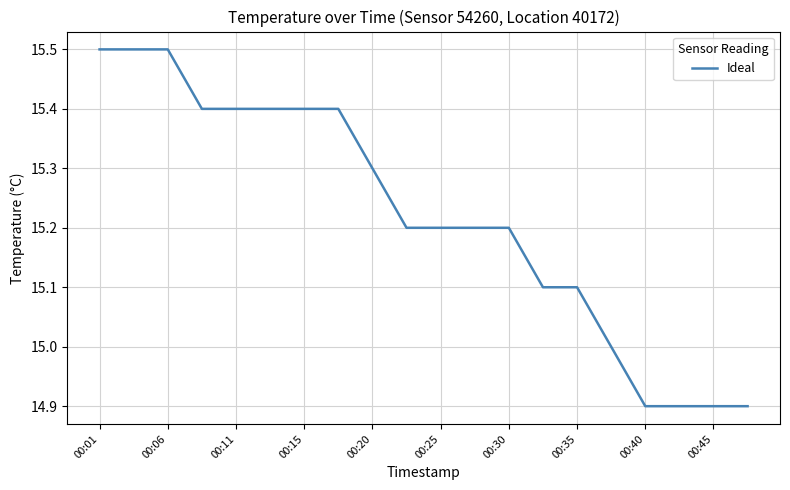

What is the difference between the maximum and minimum values?

0.6